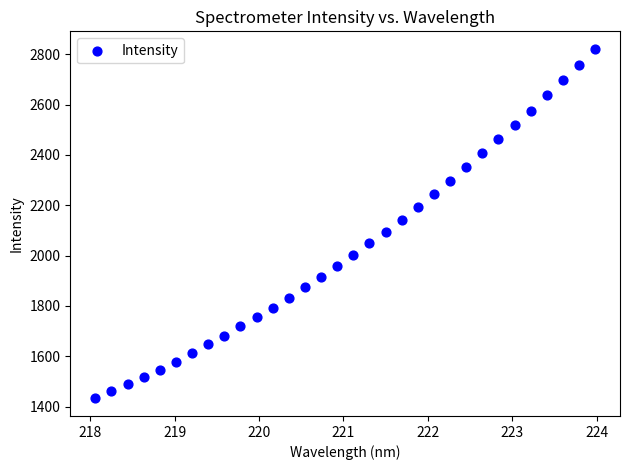

What is the range of X values (max minus min)?

5.9